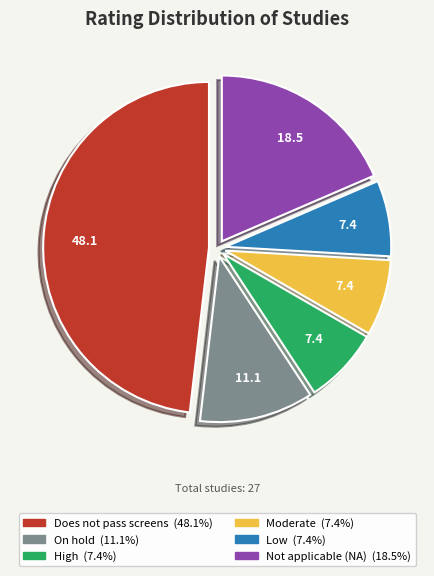

What is the largest slice in the pie chart?

Does not pass screens